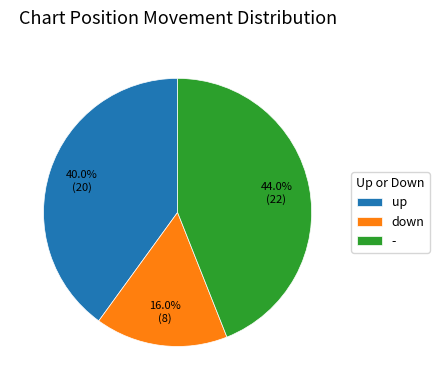

What is the largest slice in the pie chart?

-